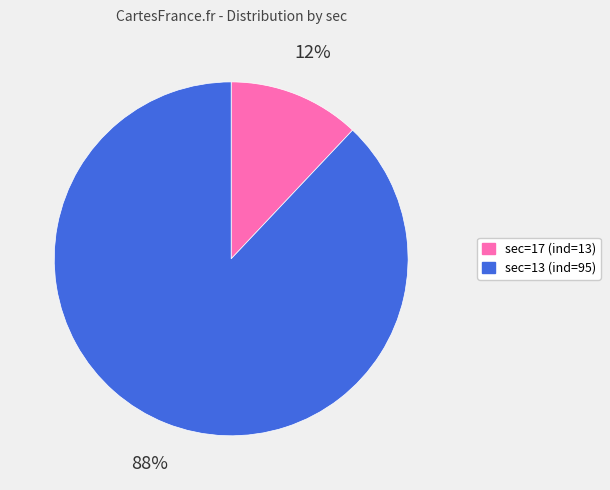

Between sec=13 (ind=95) and sec=17 (ind=13), which is larger?

sec=13 (ind=95)